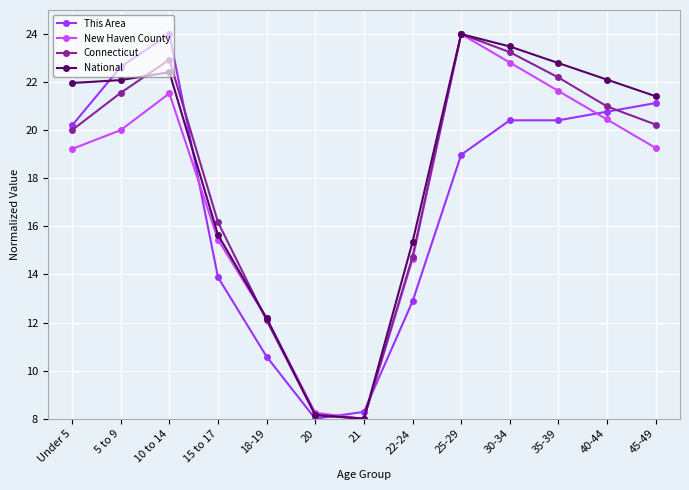

What is the lowest value of the Connecticut series?

8.0